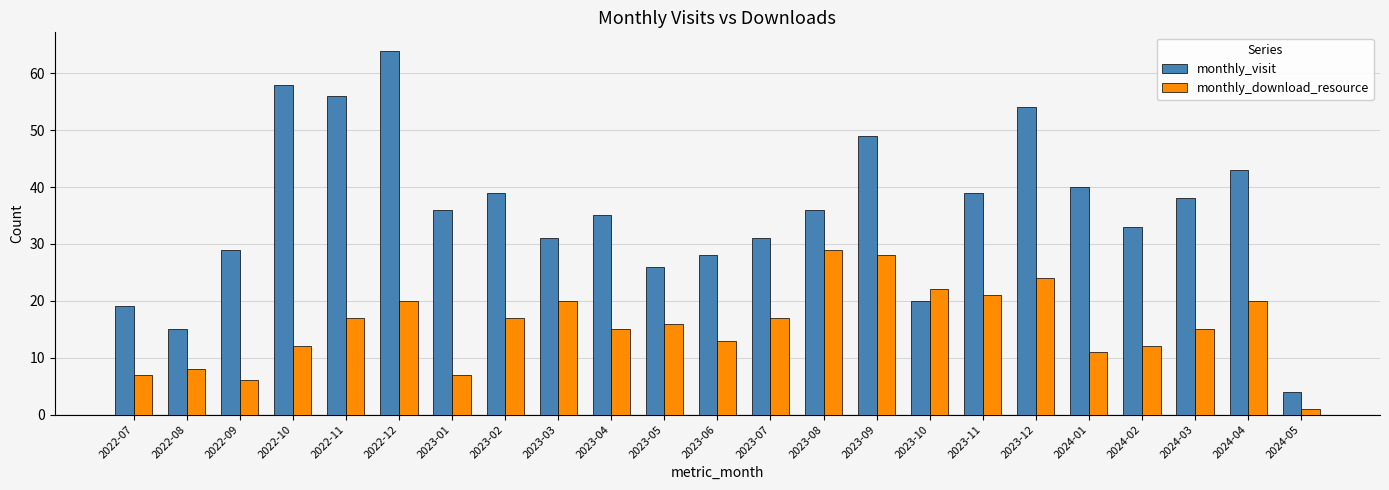

Which category has the lowest value across all series?

2024-05